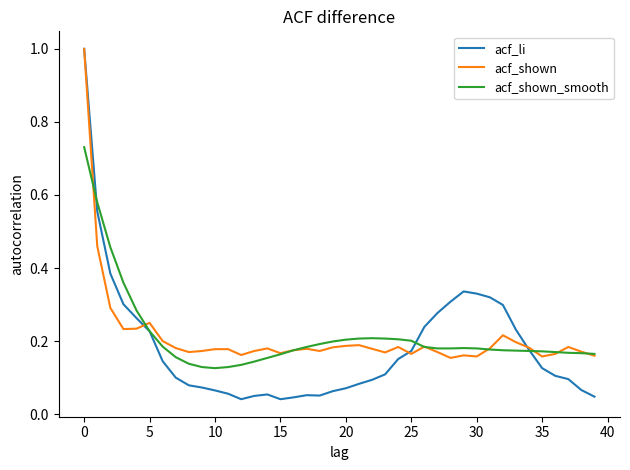

What is the highest value of the acf_shown series?

1.0